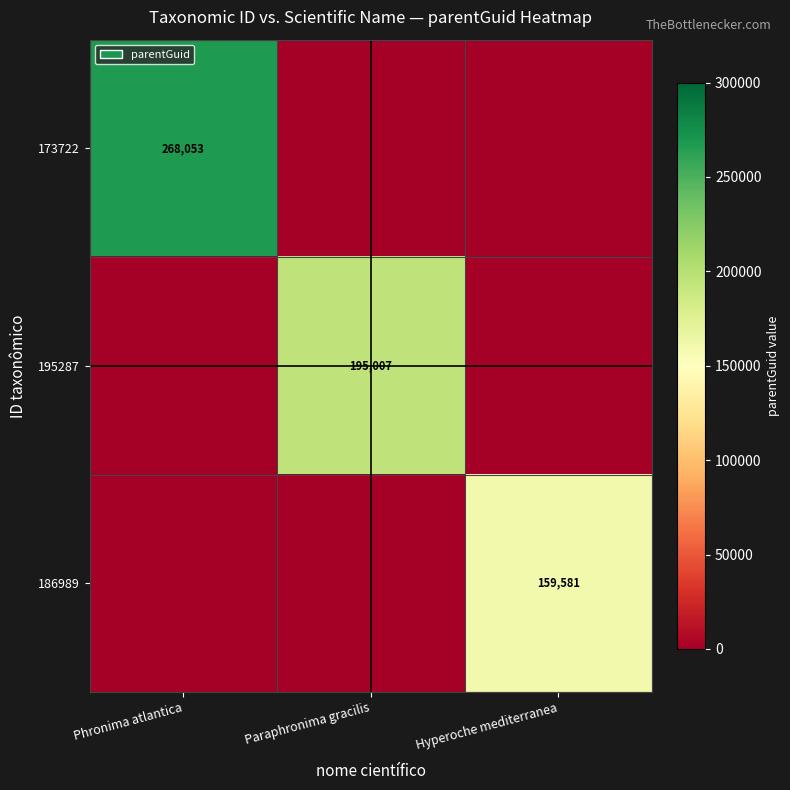

What is the total value across all series at Hyperoche mediterranea?

159581